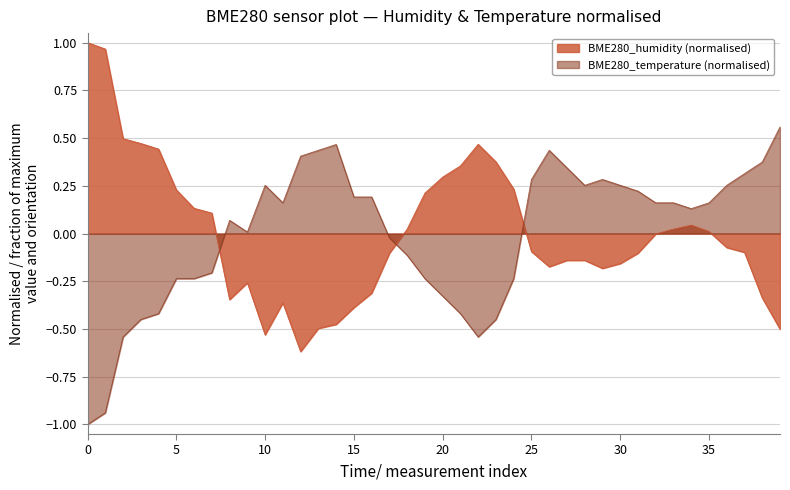

The value of BME280_humidity at 17 is -0.2. True or false?

False